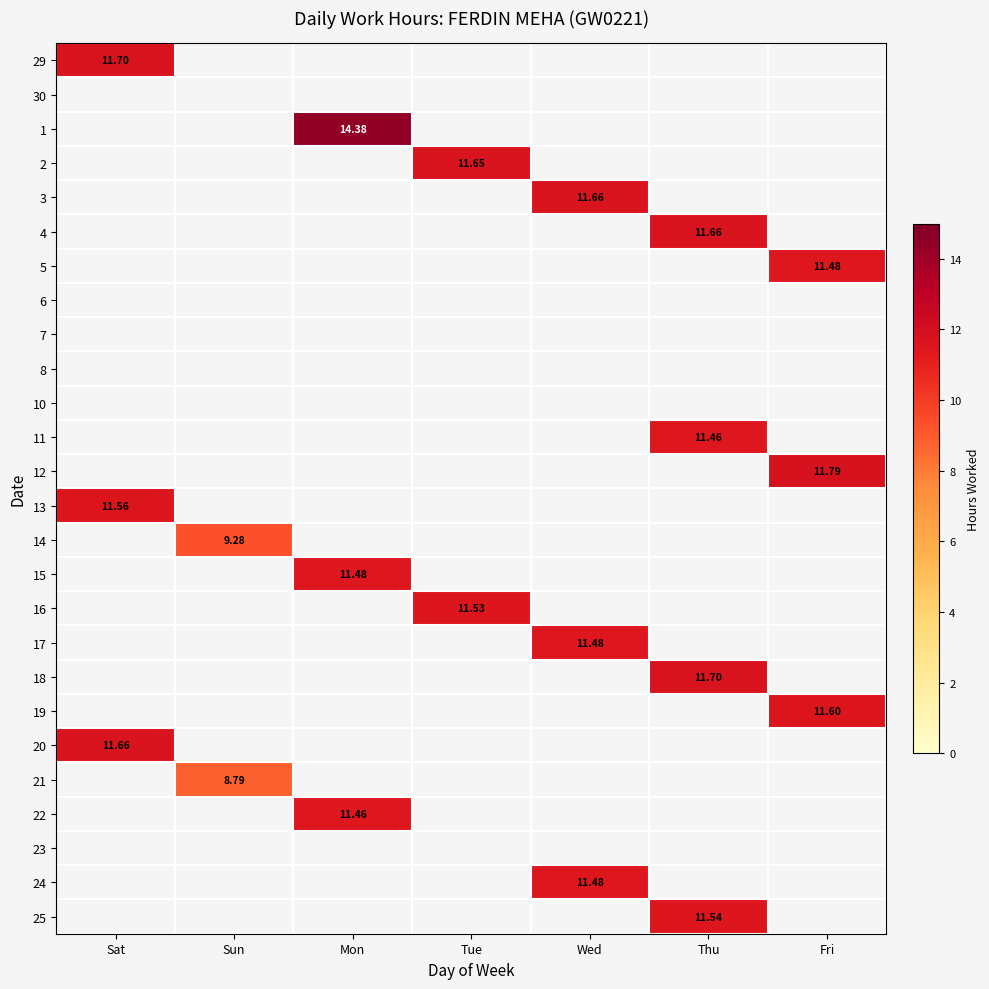

Rank the series by their maximum value, from highest to lowest.

1, 12, 29, 18, 3, 4, 20, 2, 19, 13, 25, 16, 5, 15, 17, 24, 11, 22, 14, 21, 30, 6, 7, 8, 10, 23